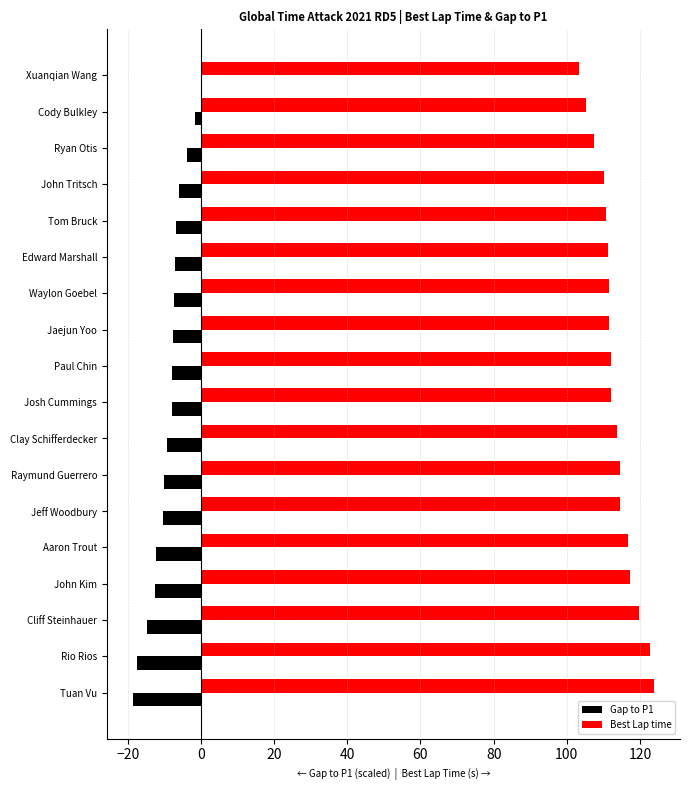

Read the Best Lap time value at Tuan Vu.

123.8